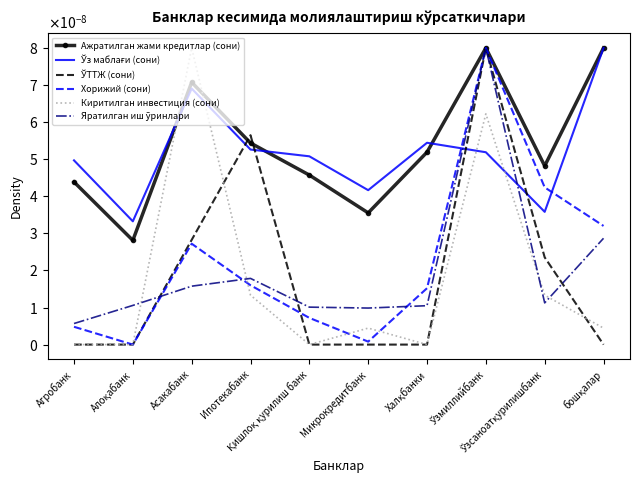

At which label is Яратилган иш ўринлари closest to 0?

Агробанк